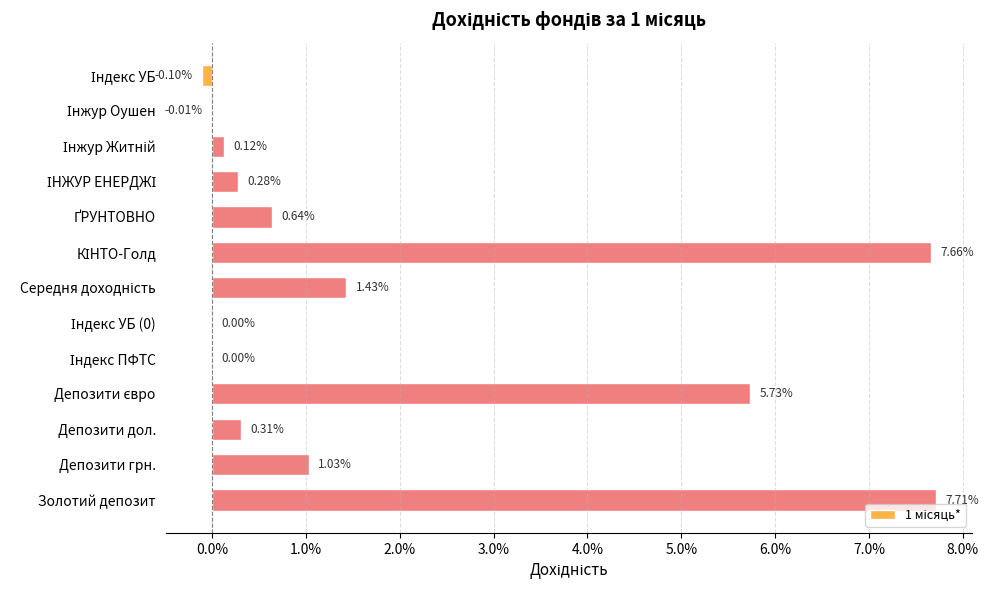

How many values are below zero?

2